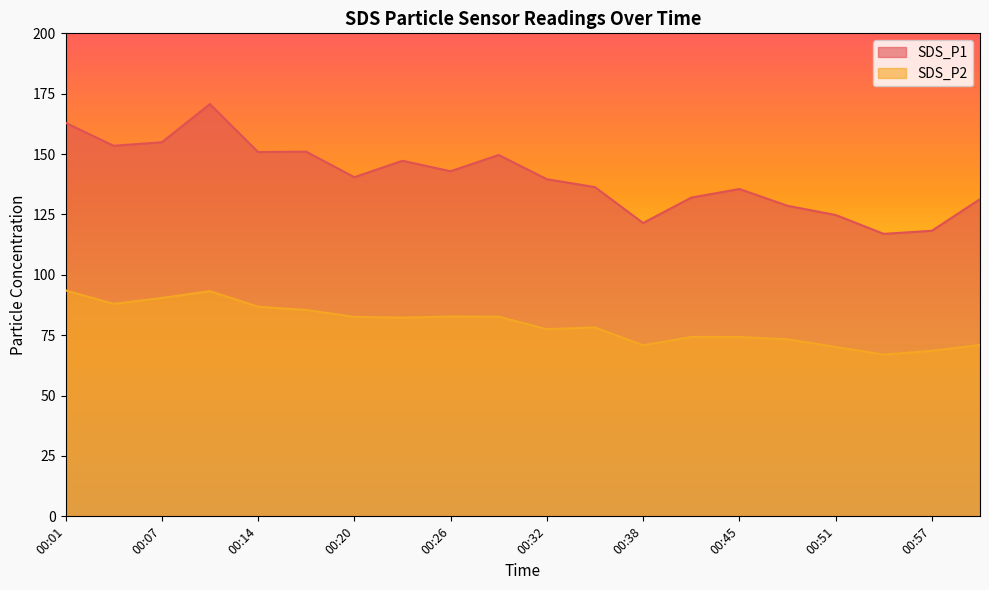

Reading left to right, what are all the values shown in this chart?

SDS_P1: 162.9	153.4	154.9	170.7	150.8	151.0	140.4	147.2	142.9	149.6	139.6	136.3	121.5	132.0	135.6	128.6	124.8	117.0	118.2	131.3
SDS_P2: 93.5	88.0	90.4	93.2	86.8	85.5	82.6	82.3	82.8	82.7	77.5	78.2	70.8	74.3	74.2	73.3	70.2	67.0	68.5	70.9